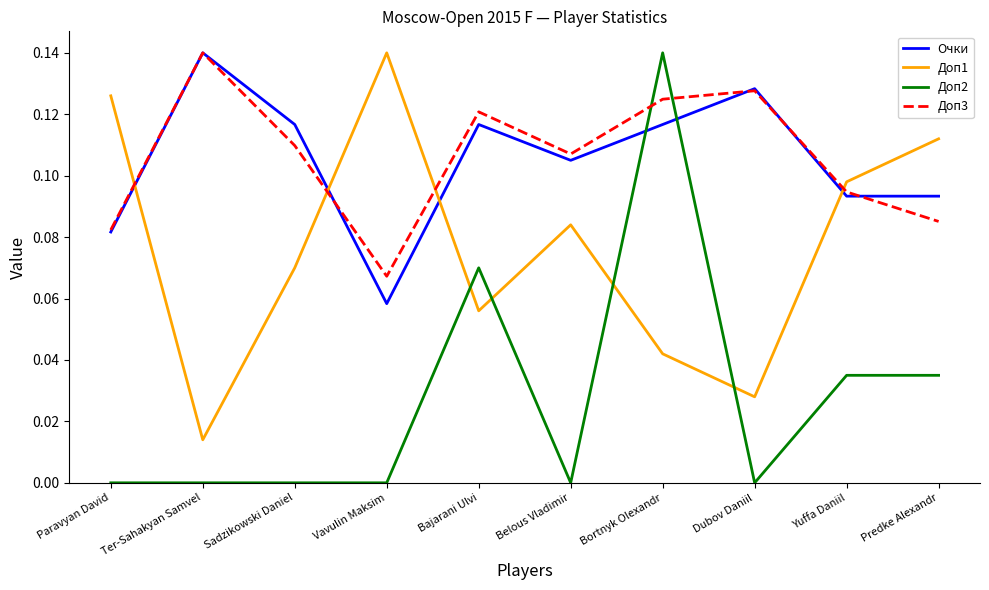

Count the number of data series in this chart.

4